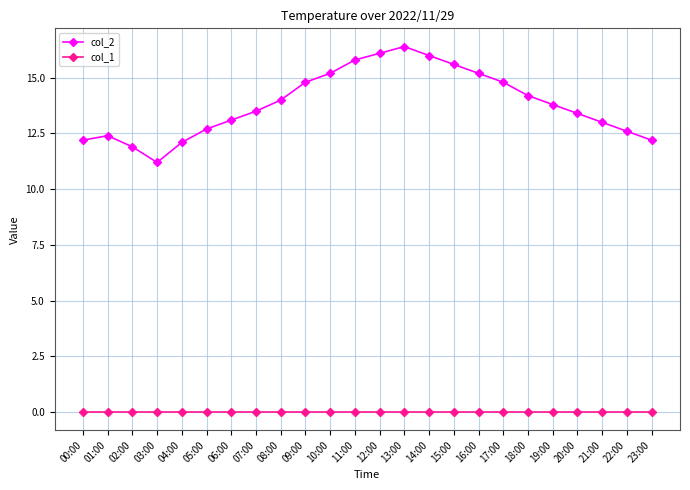

Is this an area chart (filled region under the line)?

No